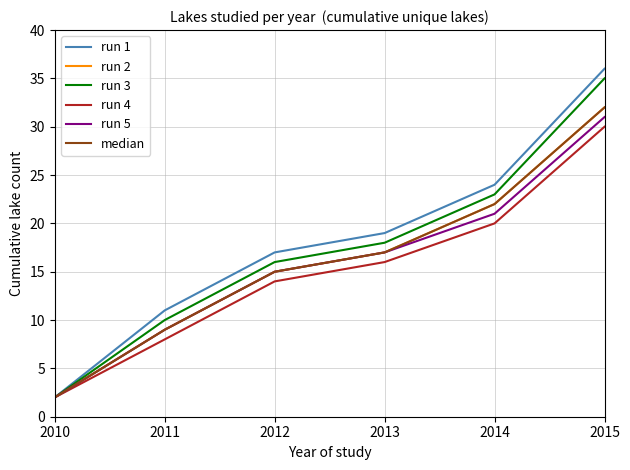

Does the chart have visible grid lines?

Yes